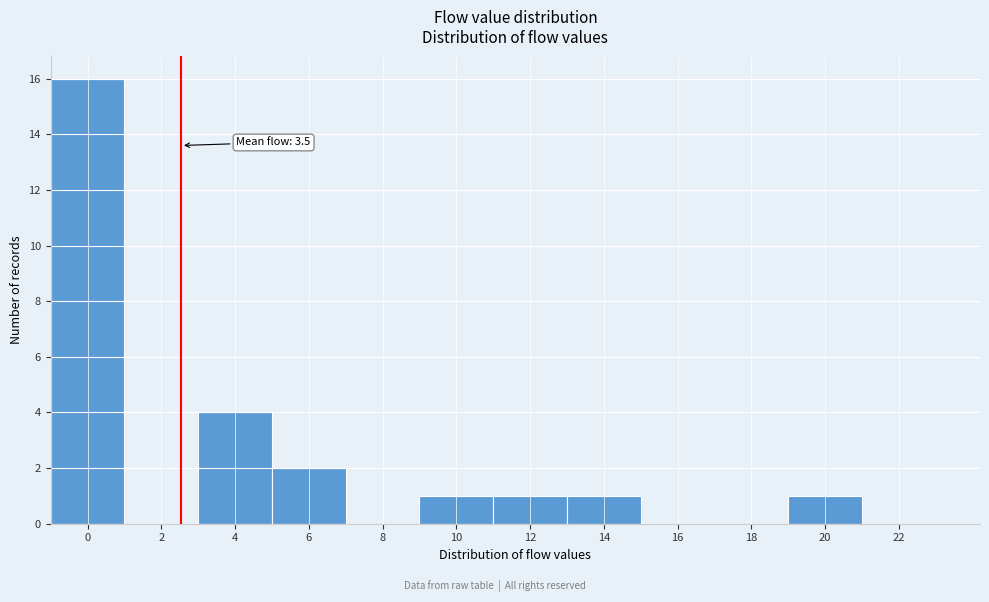

Reading right to left, transcribe all the data shown in this chart.

22=0	20=1	18=0	16=0	14=1	12=1	10=1	8=0	6=2	4=4	2=0	0=16